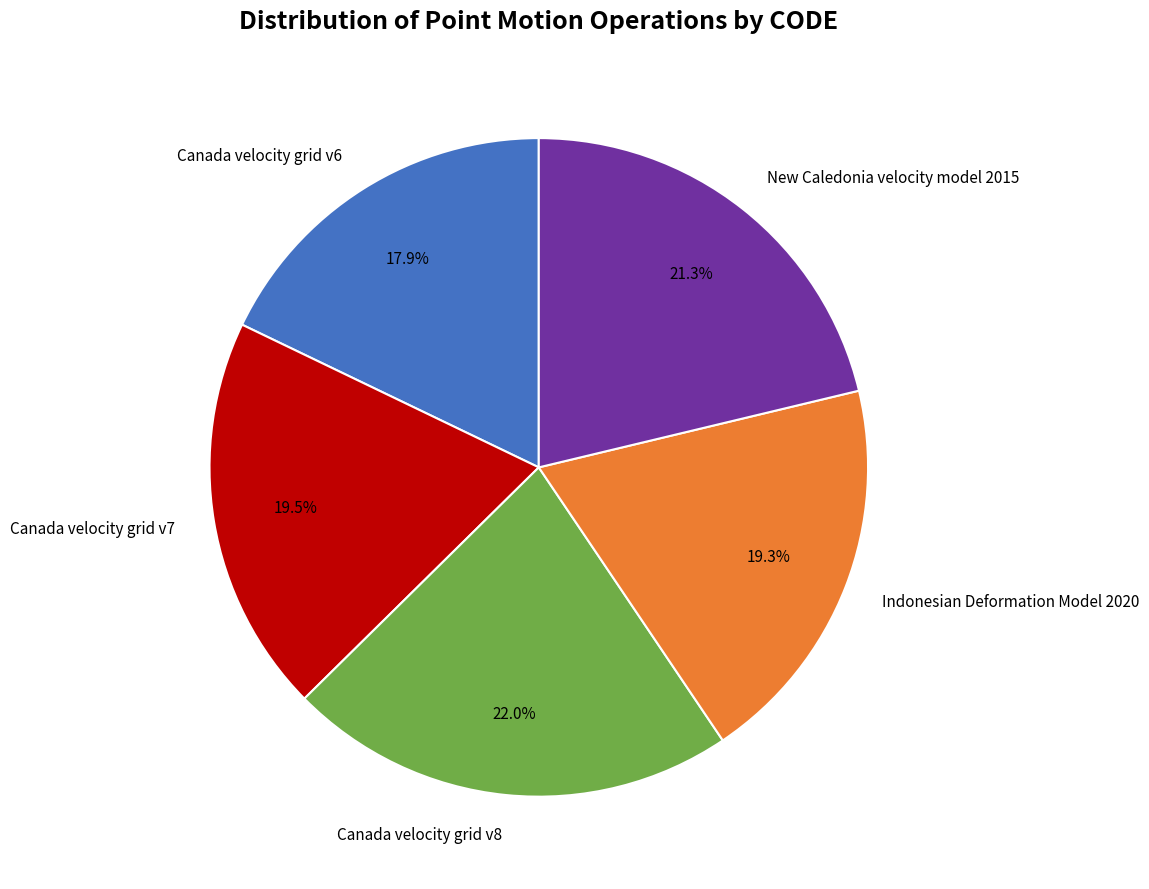

The Canada velocity grid v6 slice represents 18% of the pie. True or false?

True